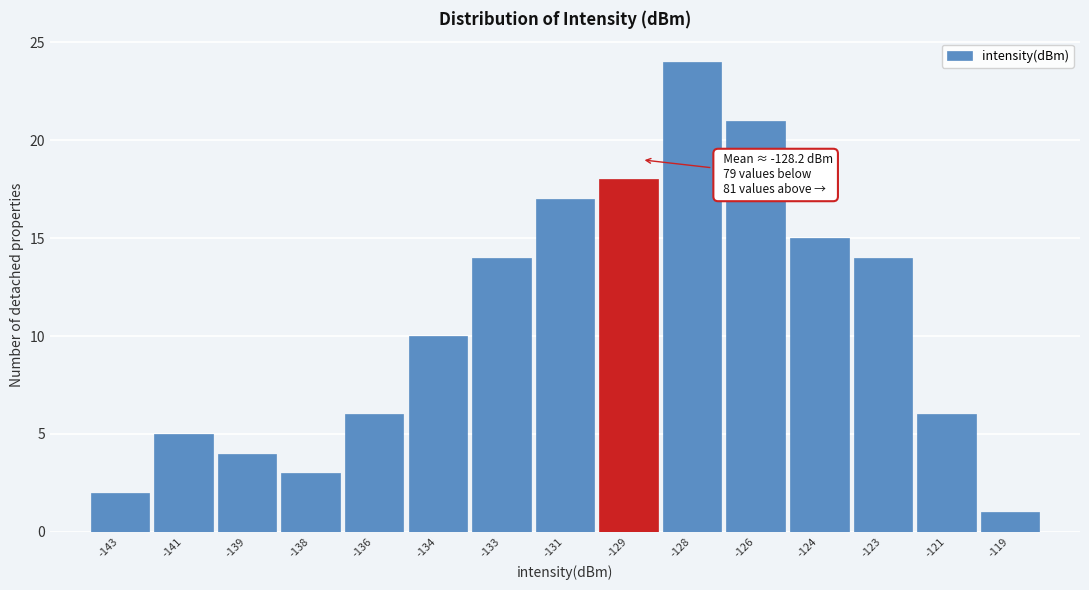

Reading right to left, transcribe all the data shown in this chart.

1	6	14	15	21	24	18	17	14	10	6	3	4	5	2